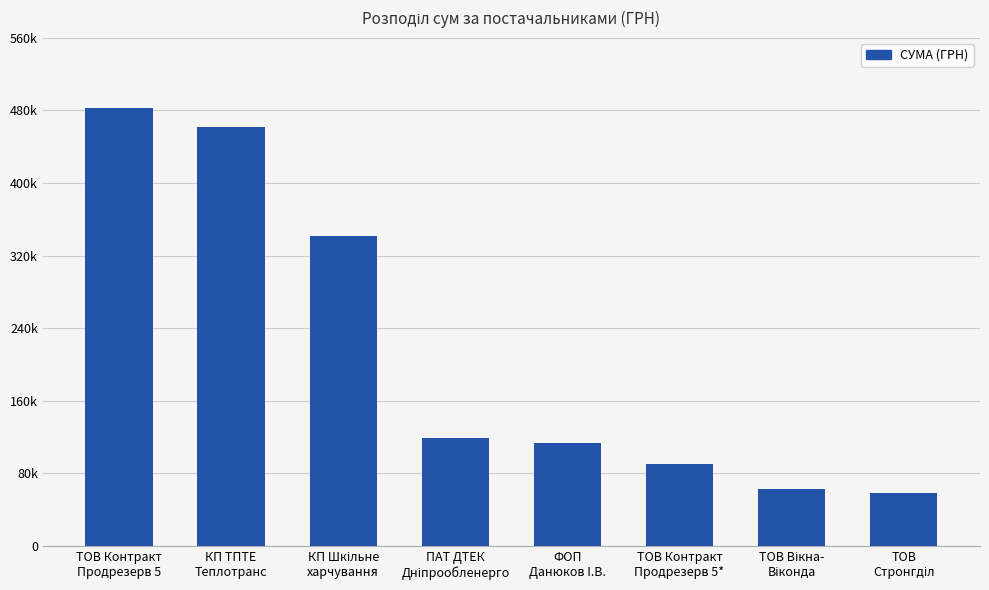

What is the value of the 3rd bar from the left?

341976.2